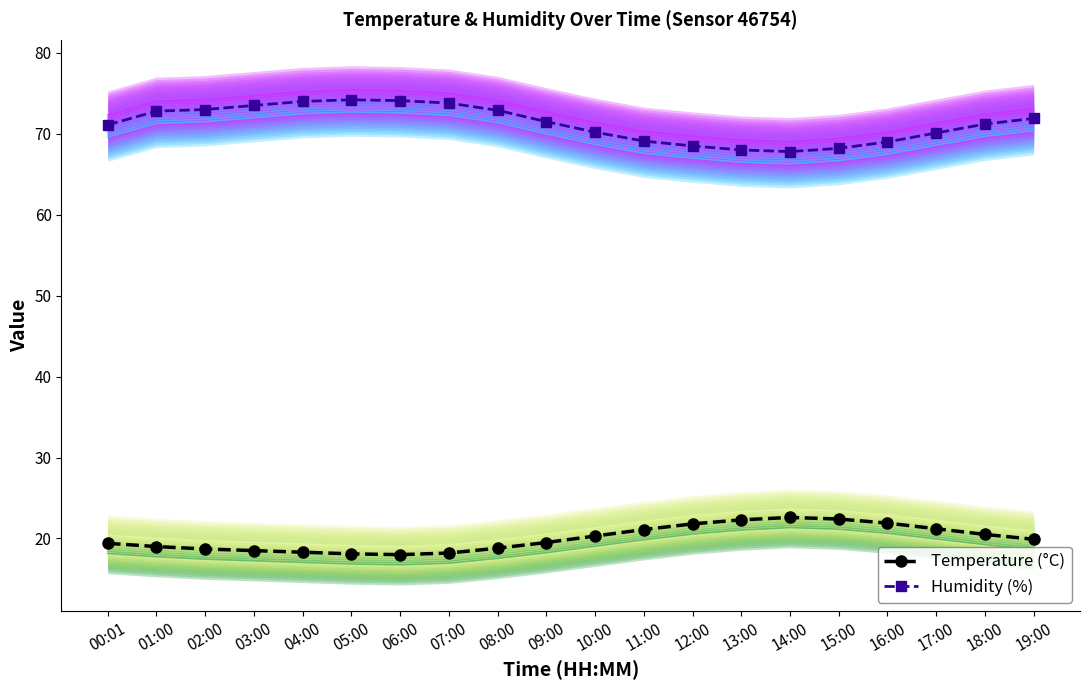

Reading left to right, what are all the values shown in this chart?

Temperature (°C): 00:01=19.4	01:00=19.0	02:00=18.7	03:00=18.5	04:00=18.3	05:00=18.1	06:00=18.0	07:00=18.2	08:00=18.8	09:00=19.5	10:00=20.3	11:00=21.1	12:00=21.8	13:00=22.3	14:00=22.6	15:00=22.4	16:00=21.9	17:00=21.2	18:00=20.5	19:00=19.9
Humidity (%): 00:01=71.1	01:00=72.8	02:00=73.0	03:00=73.5	04:00=74.0	05:00=74.2	06:00=74.1	07:00=73.8	08:00=72.9	09:00=71.5	10:00=70.2	11:00=69.1	12:00=68.5	13:00=68.0	14:00=67.8	15:00=68.2	16:00=69.0	17:00=70.1	18:00=71.2	19:00=71.9